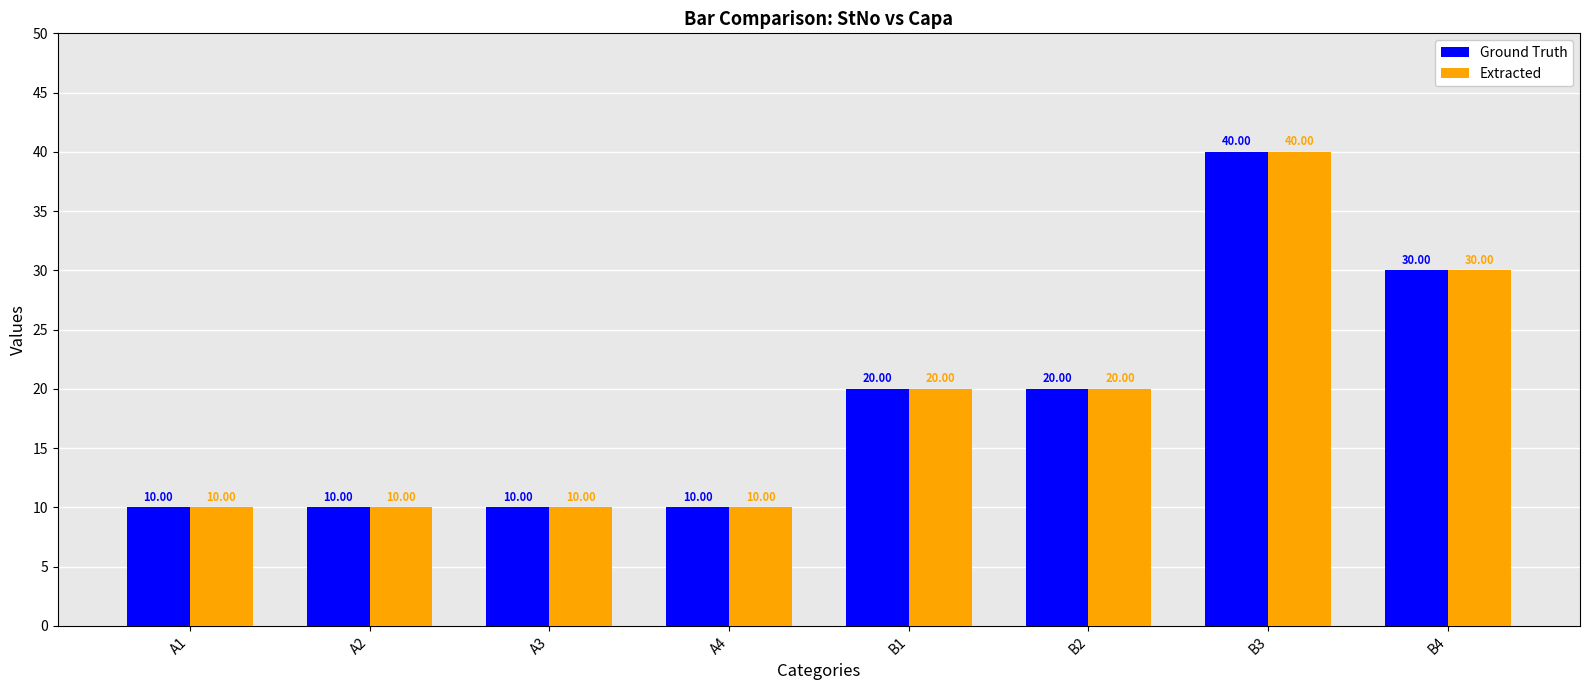

True or false: Ground Truth has a value of 10 at A4.

True